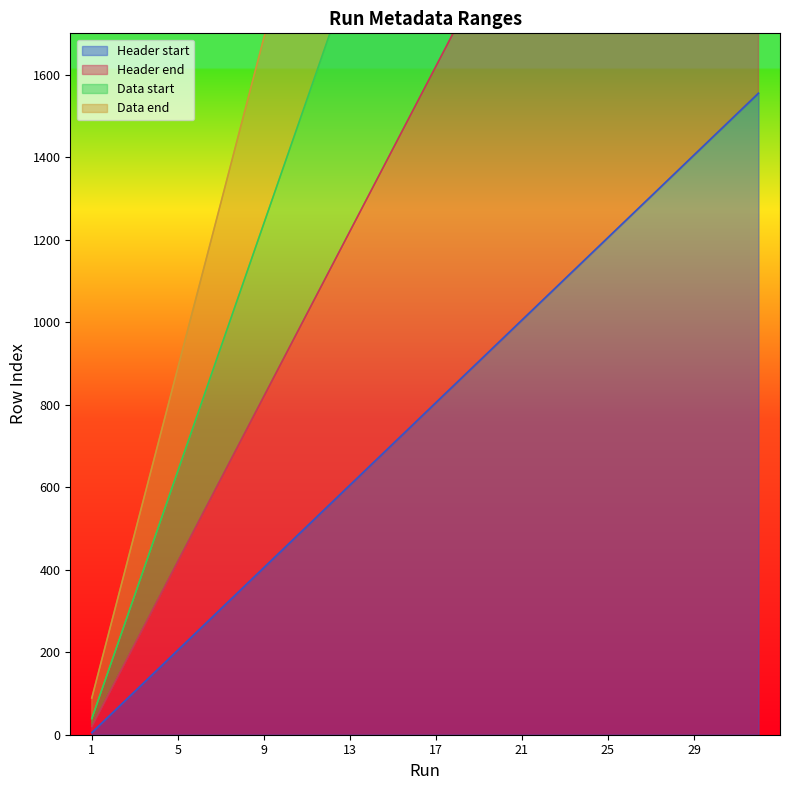

What is the difference between the maximum and minimum values in the Header start series?

1550